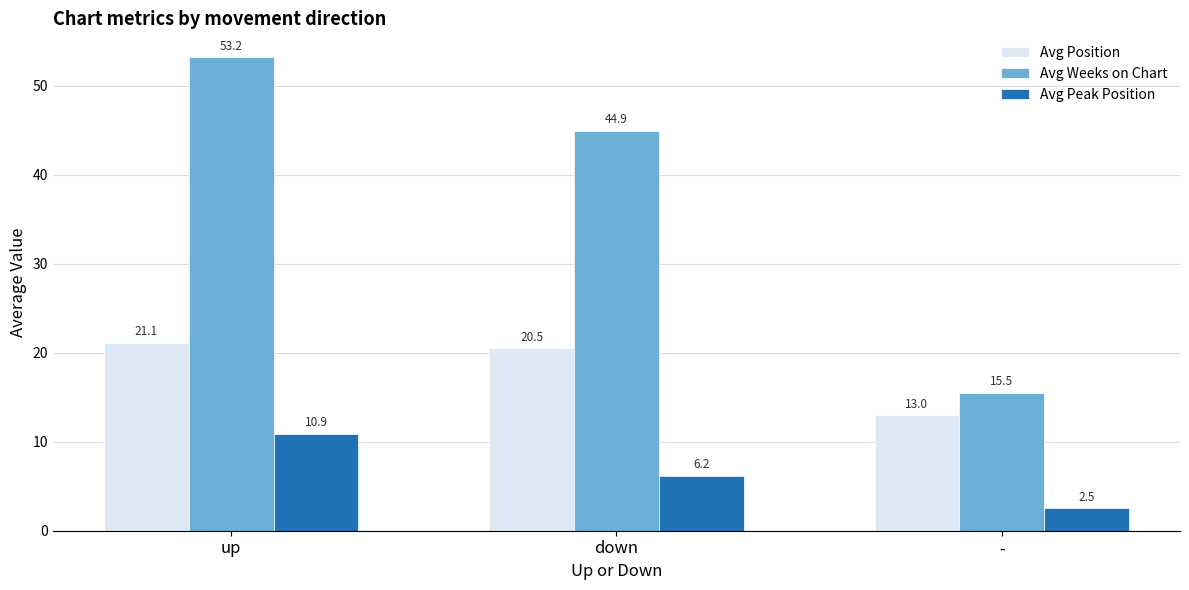

Rank the categories by Avg Peak Position value from highest to lowest.

up, down, -